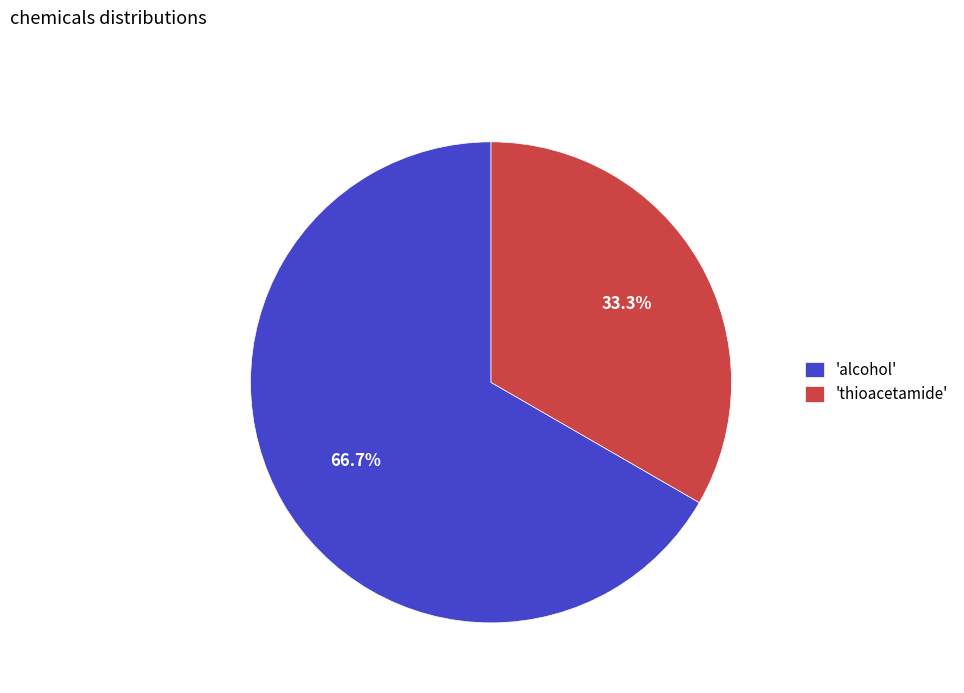

How much of the chart is everything except 'alcohol'?

33.3%